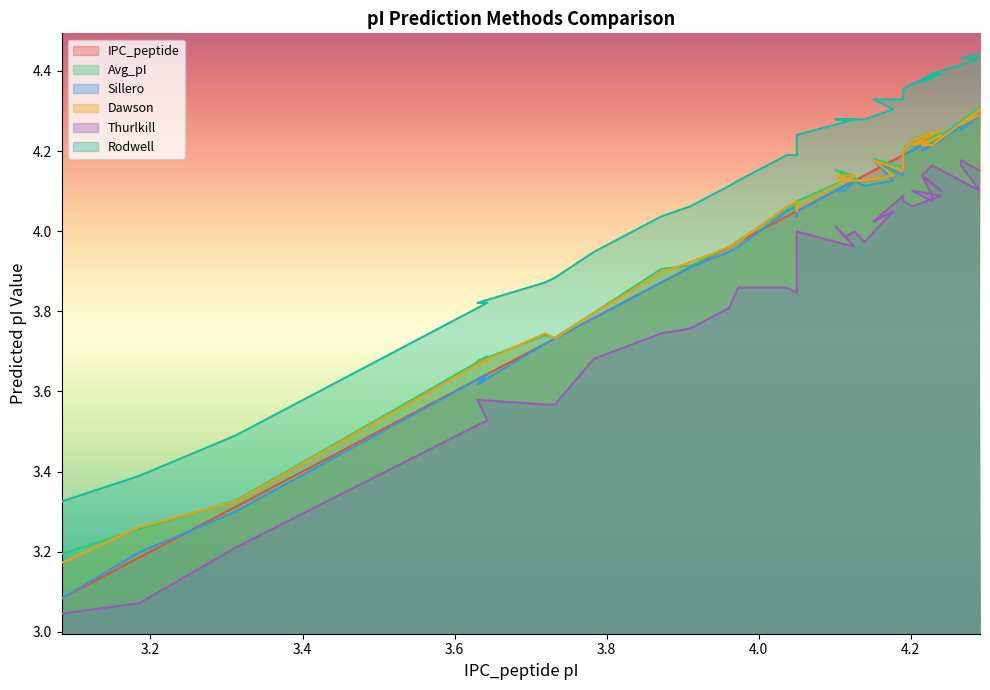

True or false: Rodwell has more than 2 interior local peaks.

False